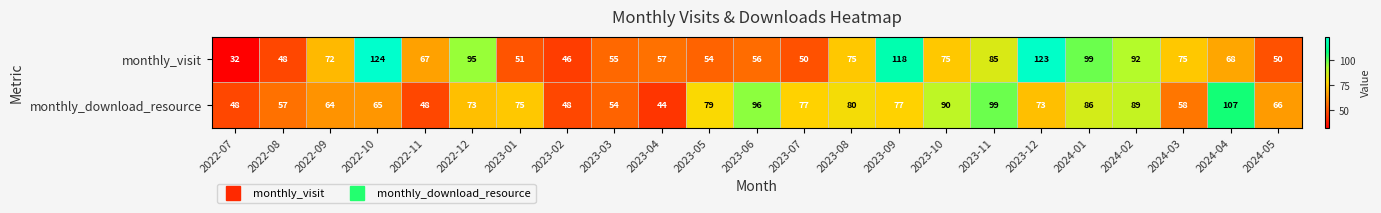

Is it true that monthly_download_resource equals 43 at 2023-10?

False